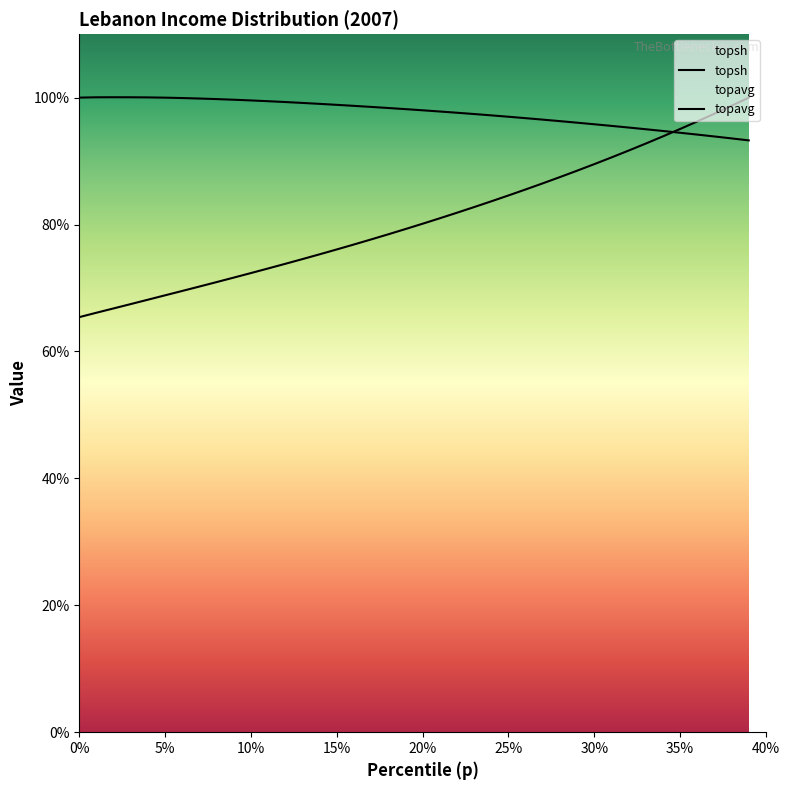

Where is the first local maximum for topsh?

0.02